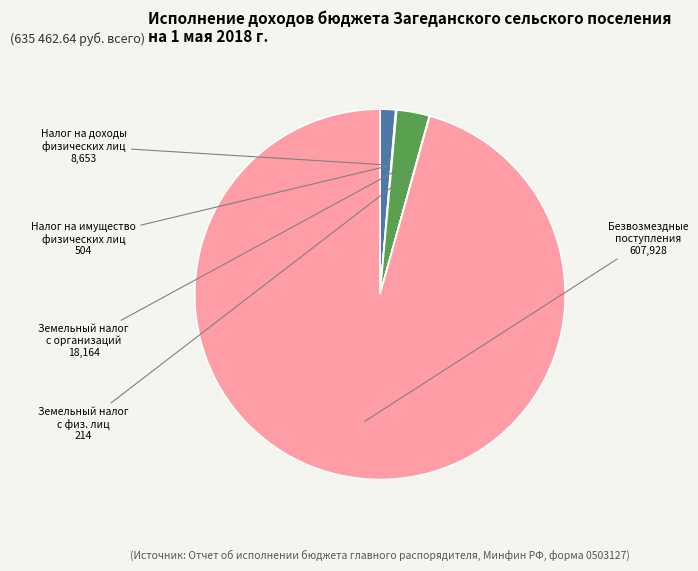

Does any single category account for the majority?

Yes